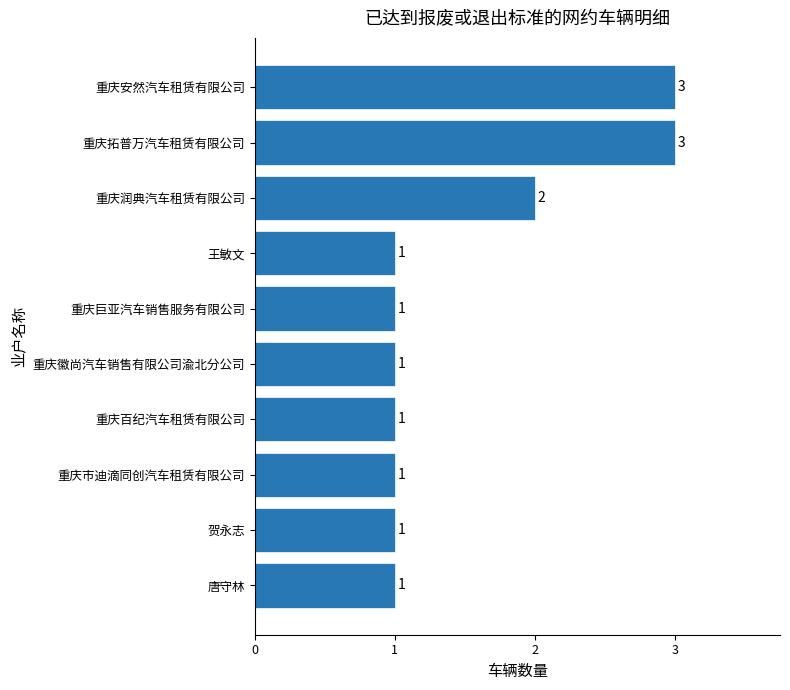

True or false: the data shows 2 at 重庆徽尚汽车销售有限公司渝北分公司.

False